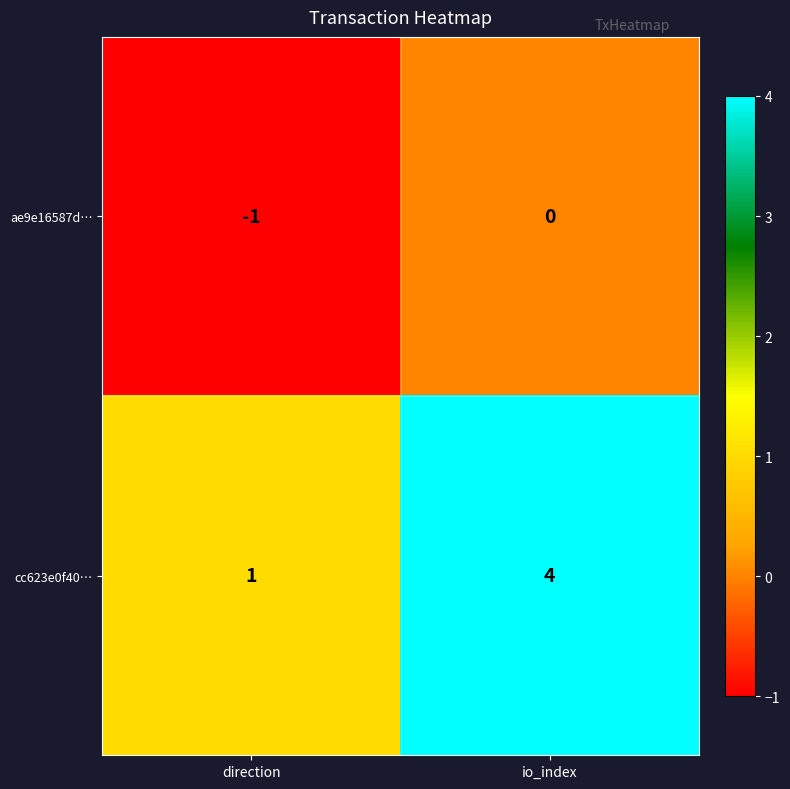

What is the maximum value shown in the chart?

4